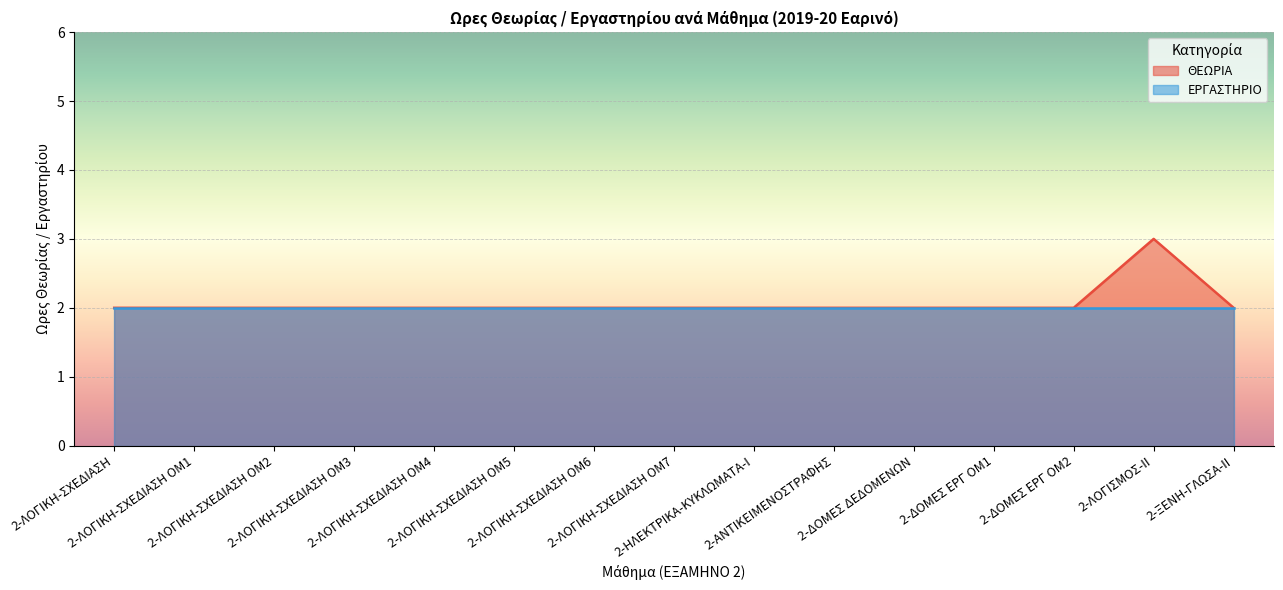

At which category does the chart reach its minimum across all series?

2-ΛΟΓΙΚΗ-ΣΧΕΔΙΑΣΗ